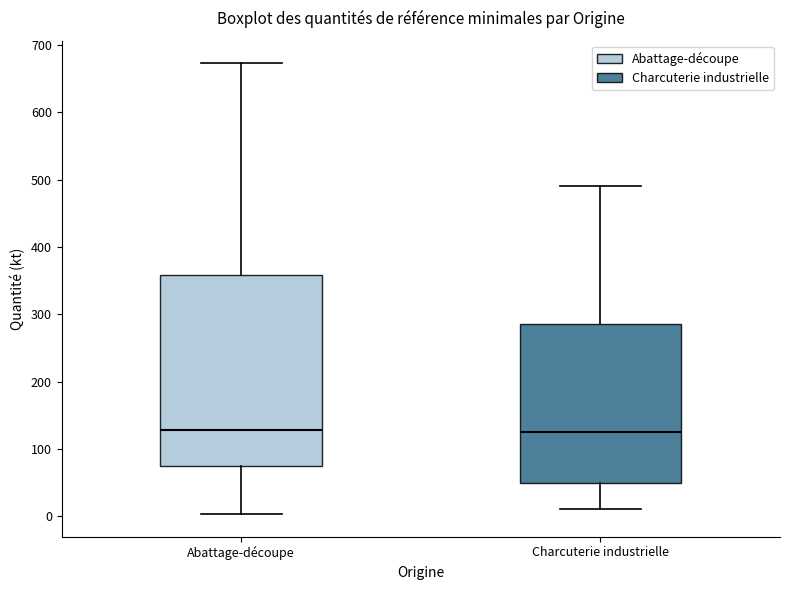

Where does the upper whisker of the box for Charcuterie industrielle end on the y-axis? The values are not printed on the chart, so give them approximately, as read against the axis.

490